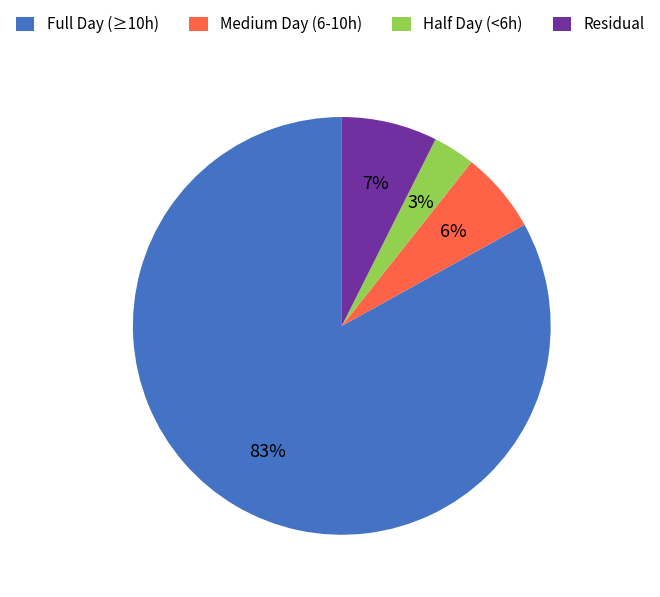

Rank the categories by value from highest to lowest.

Full Day (≥10h), Residual, Medium Day (6-10h), Half Day (<6h)